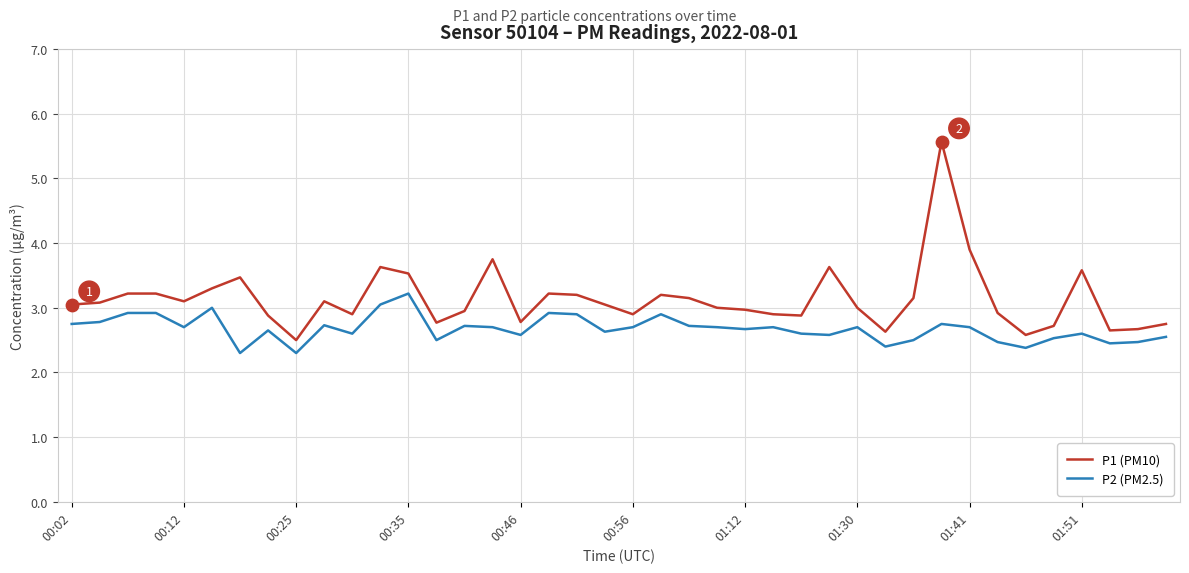

List the series in order of their overall mean, lowest first.

P2 (PM2.5), P1 (PM10)